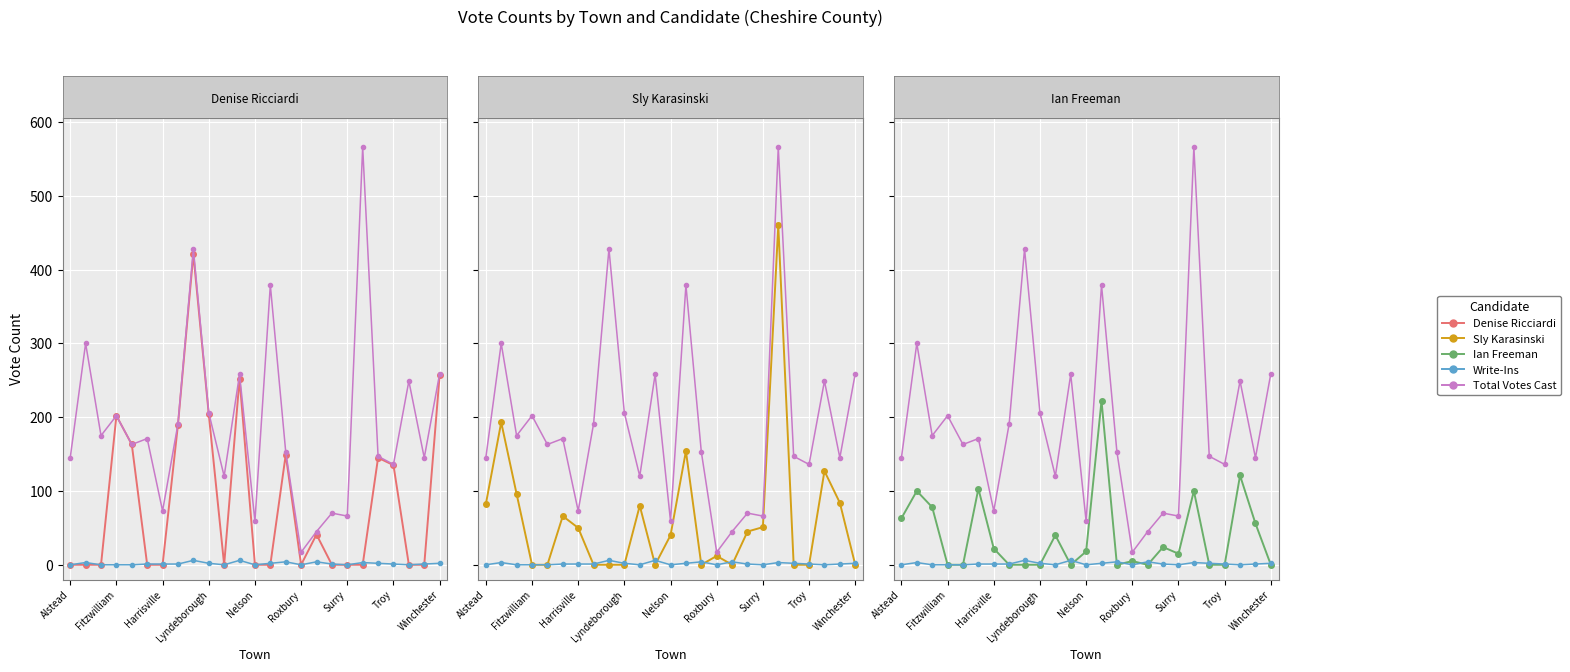

Is it true that Denise Ricciardi equals 202 at Surry?

False